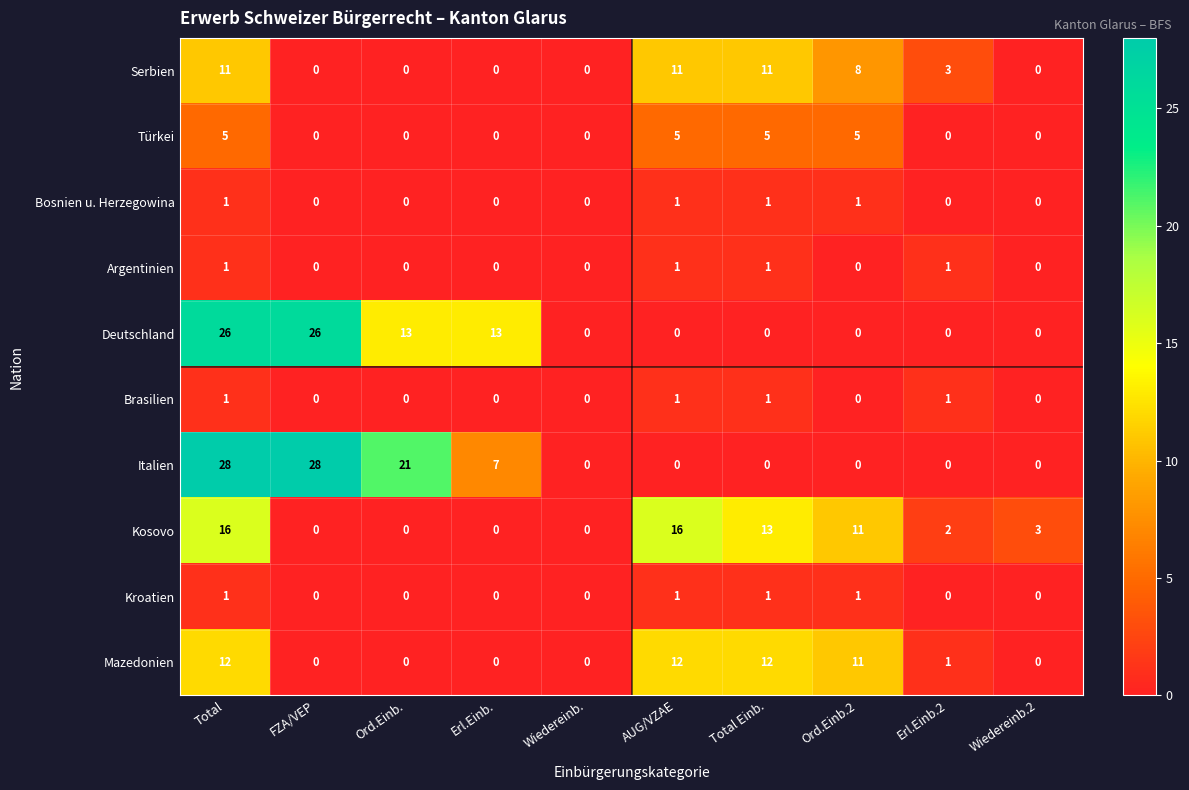

What is the sum of all Türkei values?

20